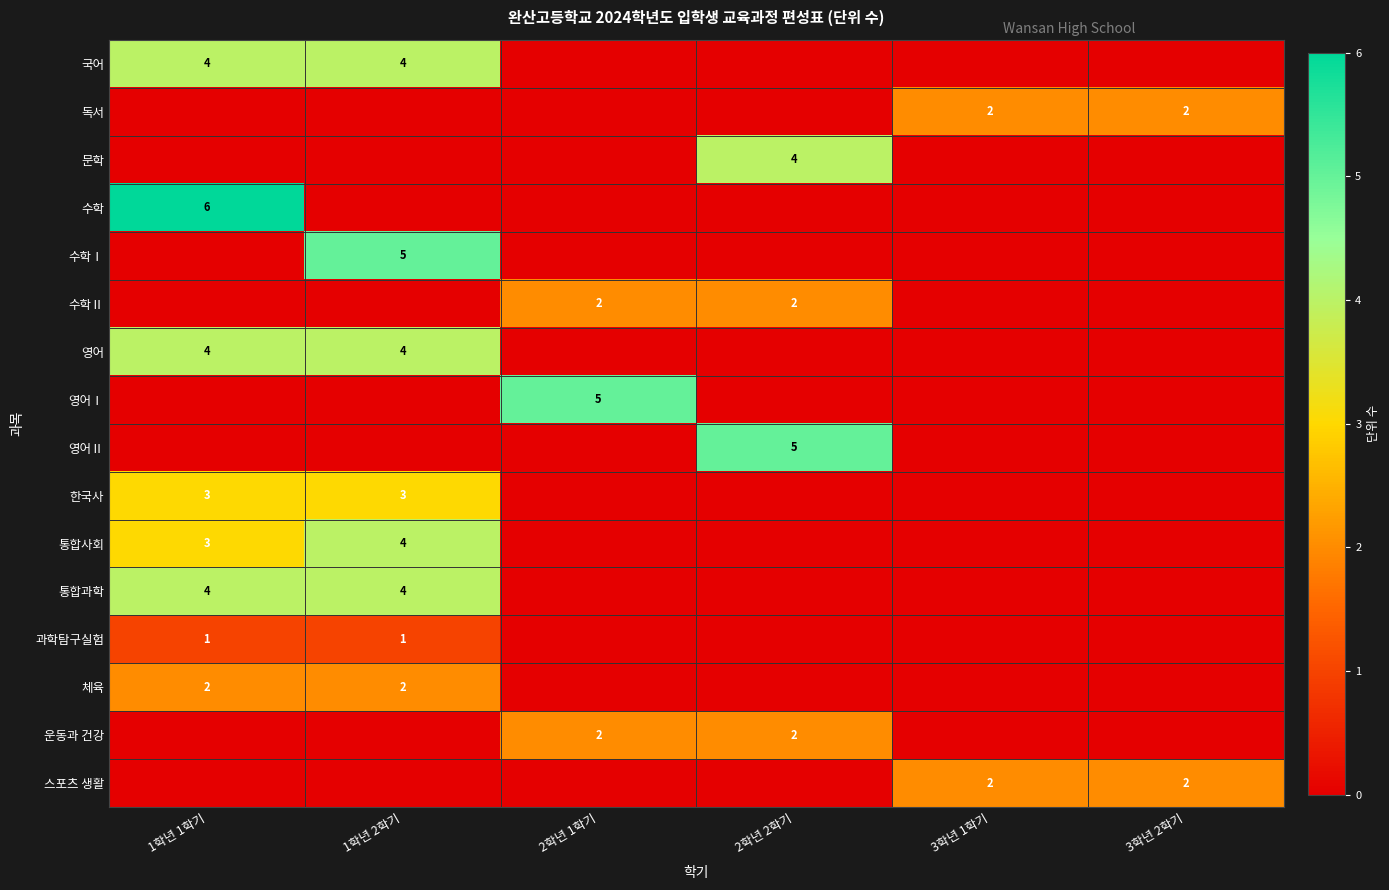

Is it true that 과학탐구실험 equals 1 at 1학년 2학기?

True